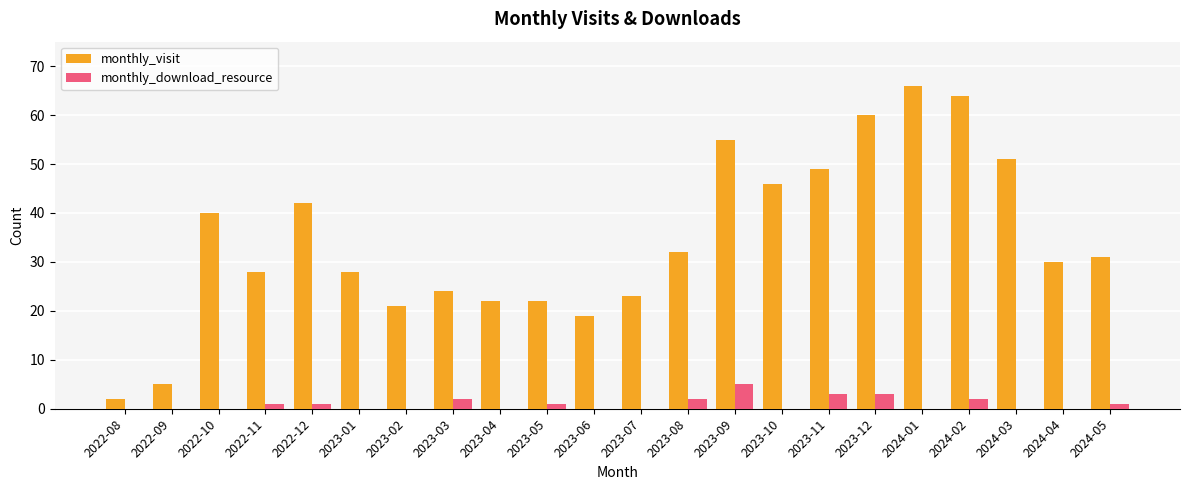

The value of monthly_download_resource at 2022-08 is -3. True or false?

False